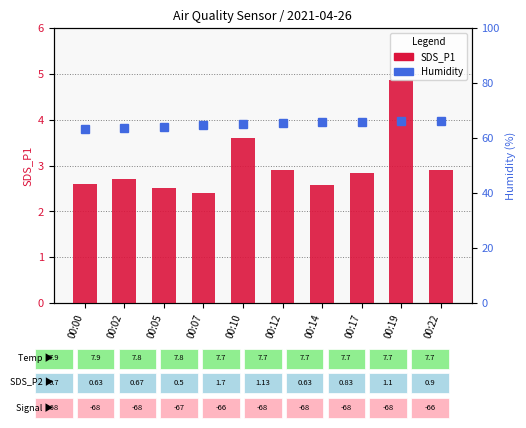

What is the total value across all series at 00:12?

68.2